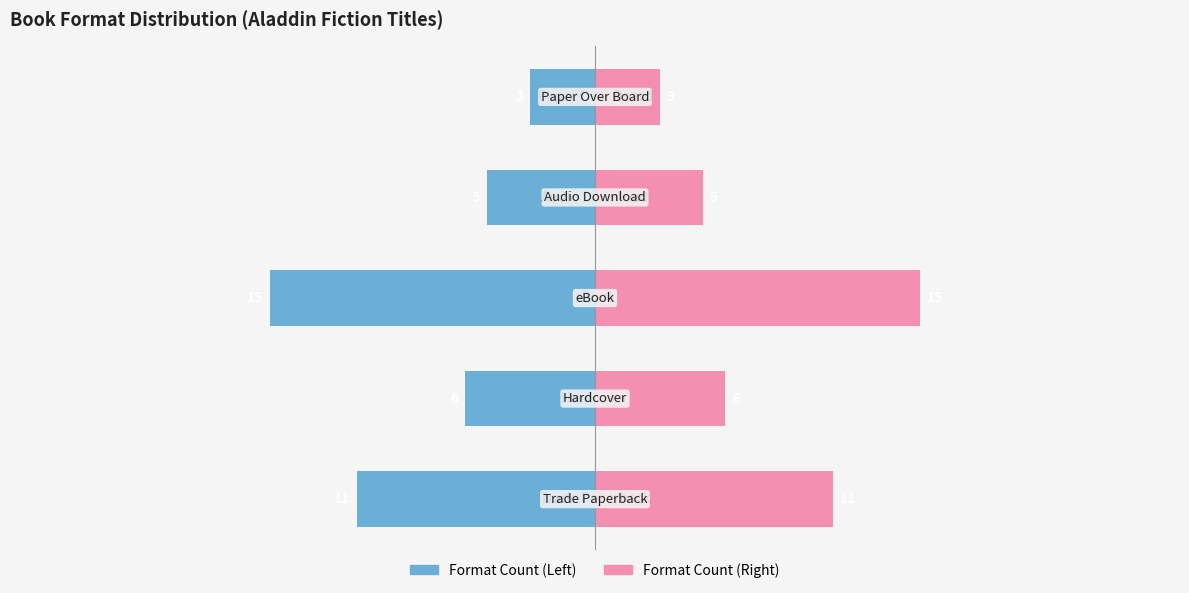

True or false: Format Count has a value of -6 at −10.

False